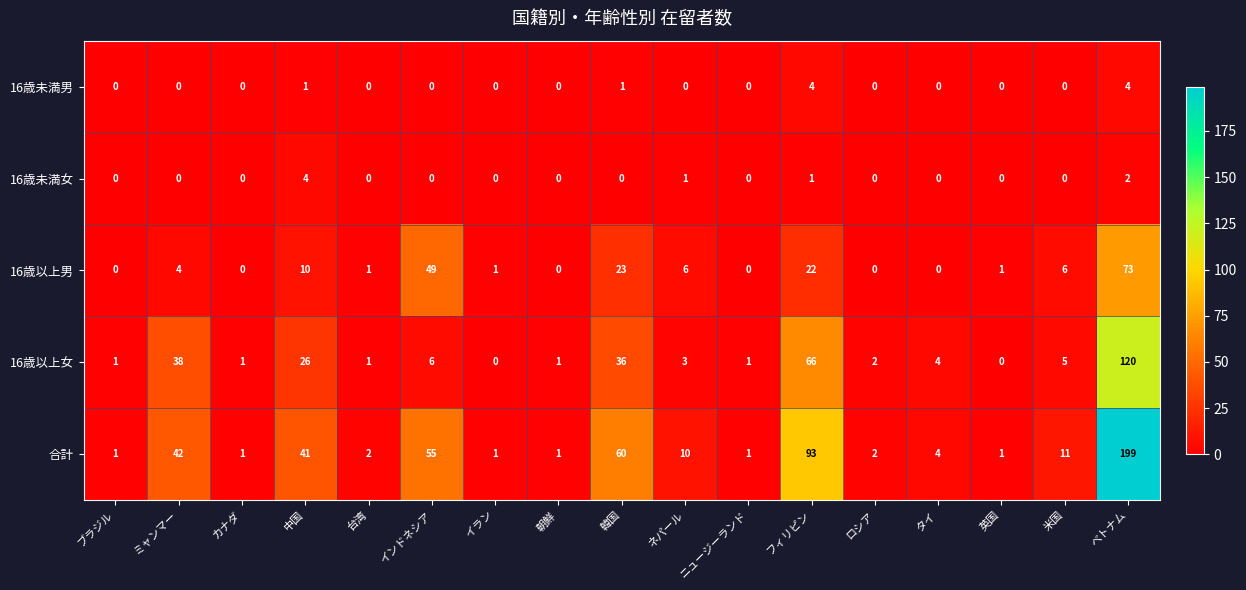

What is the difference between the maximum and minimum values in the 16歳未満男 series?

4